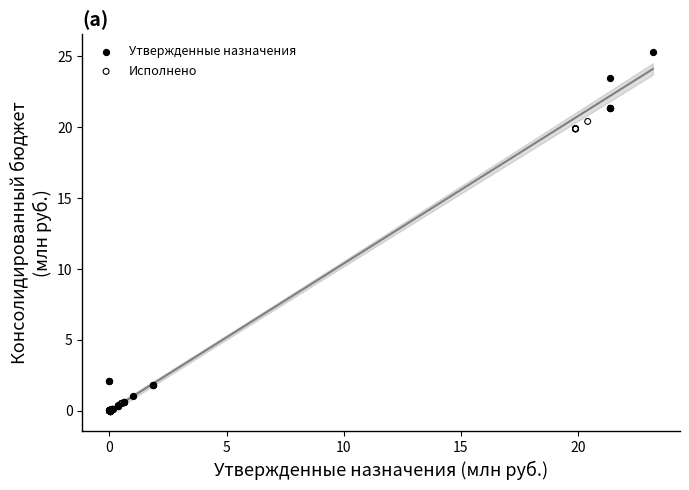

Which series has the widest spread of Y values?

Утвержденные назначения